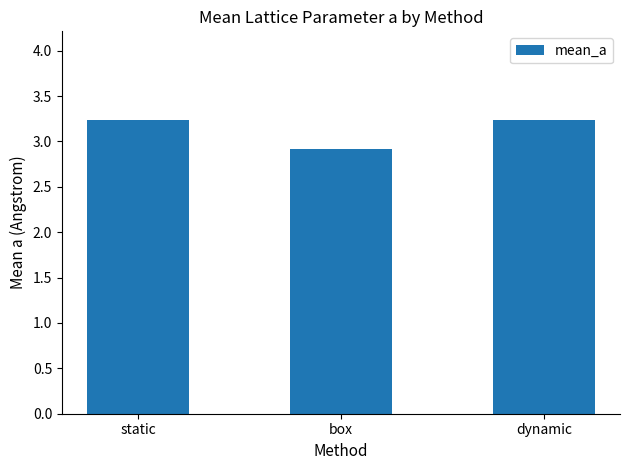

Reading left to right, extract all data points from this chart.

3.2	2.9	3.2